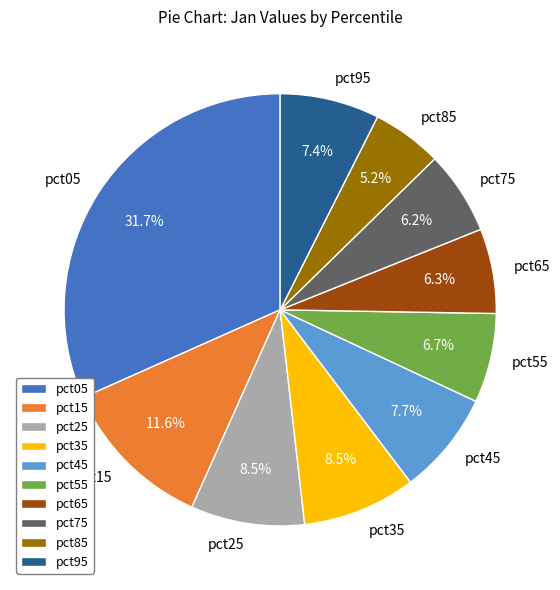

To the nearest percent, what is the average slice percentage?

10%